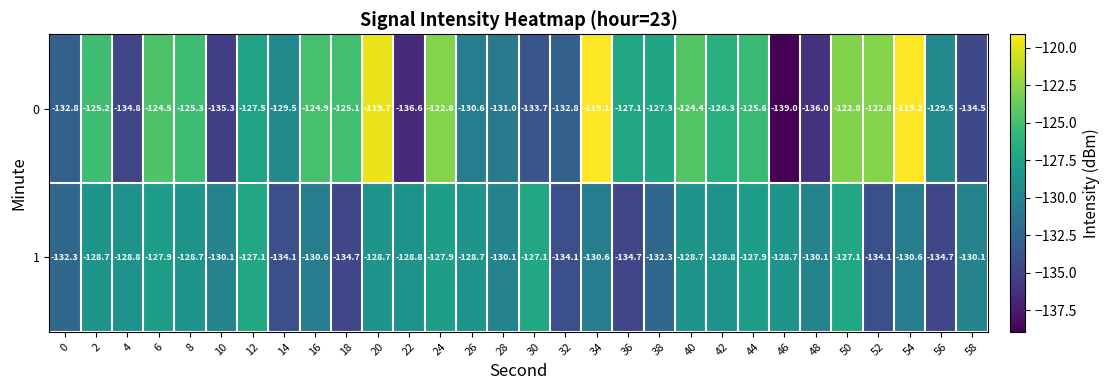

Is it true that 1 equals -128.7 at 26?

True